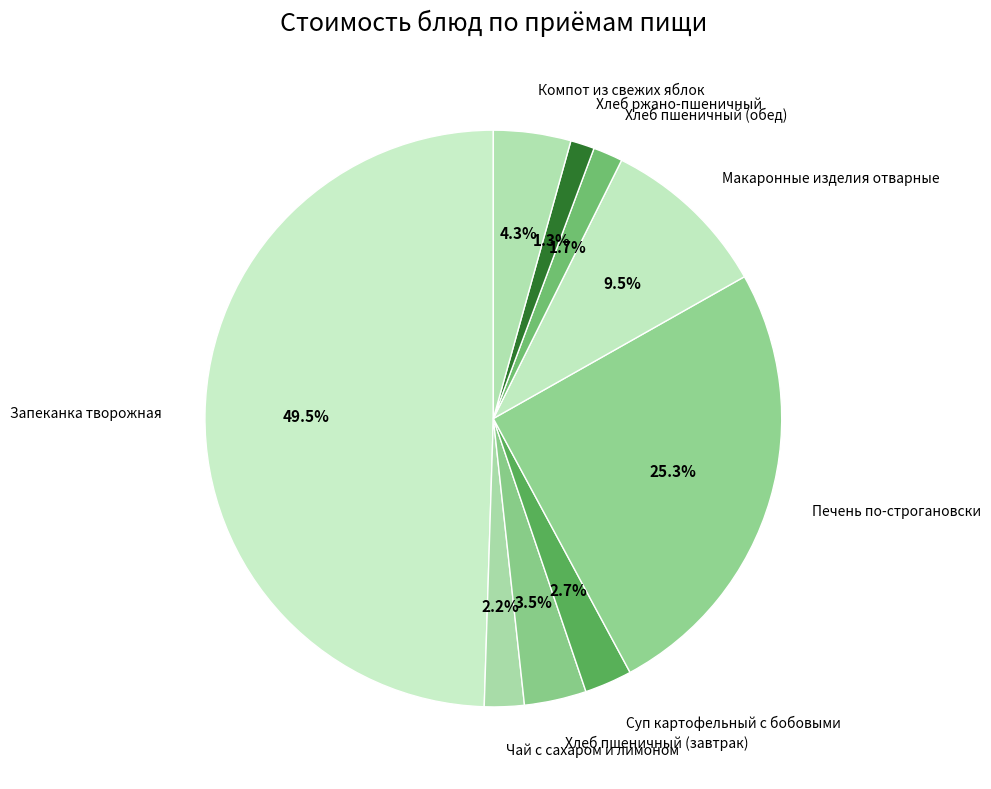

Which has a higher value, Чай с сахаром и лимоном or Компот из свежих яблок?

Компот из свежих яблок